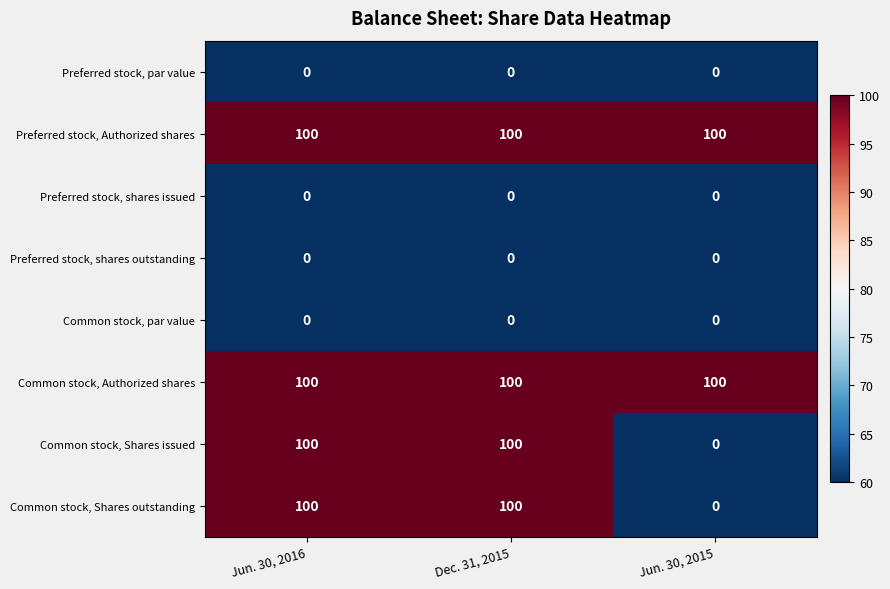

What is the maximum value shown in the chart?

100